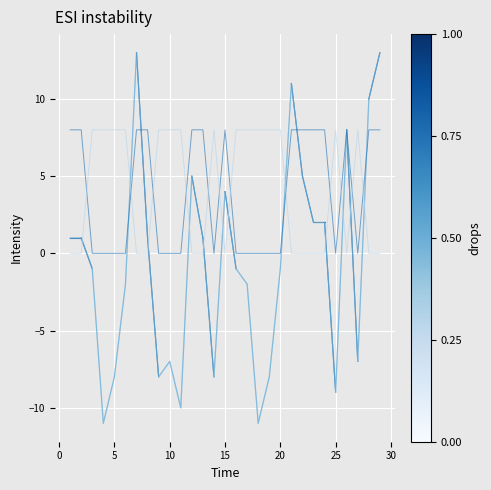

What is the maximum value shown in the chart?

13